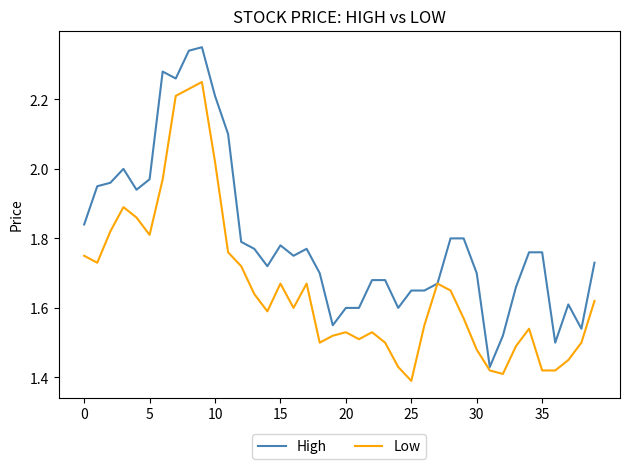

Which series has the largest total across all categories?

High